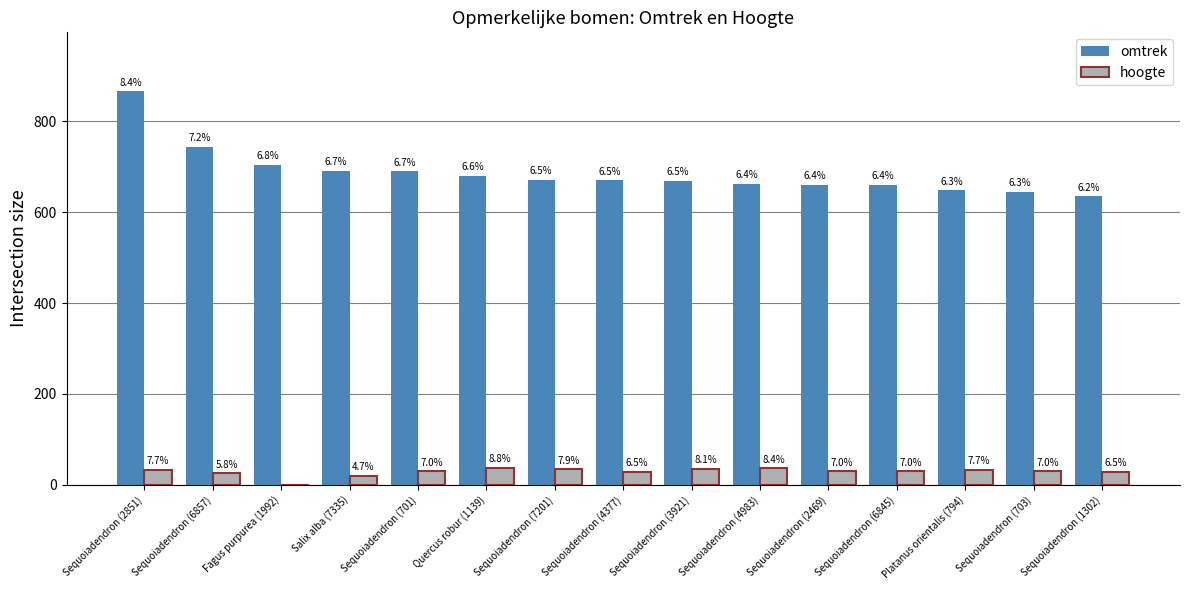

Reading right to left, what are all the values shown in this chart?

omtrek: 635	645	648	660	661	662	669	670	672	680	690	691	705	744	866
hoogte: 28	30	33	30	30	36	35	28	34	38	30	20	0	25	33